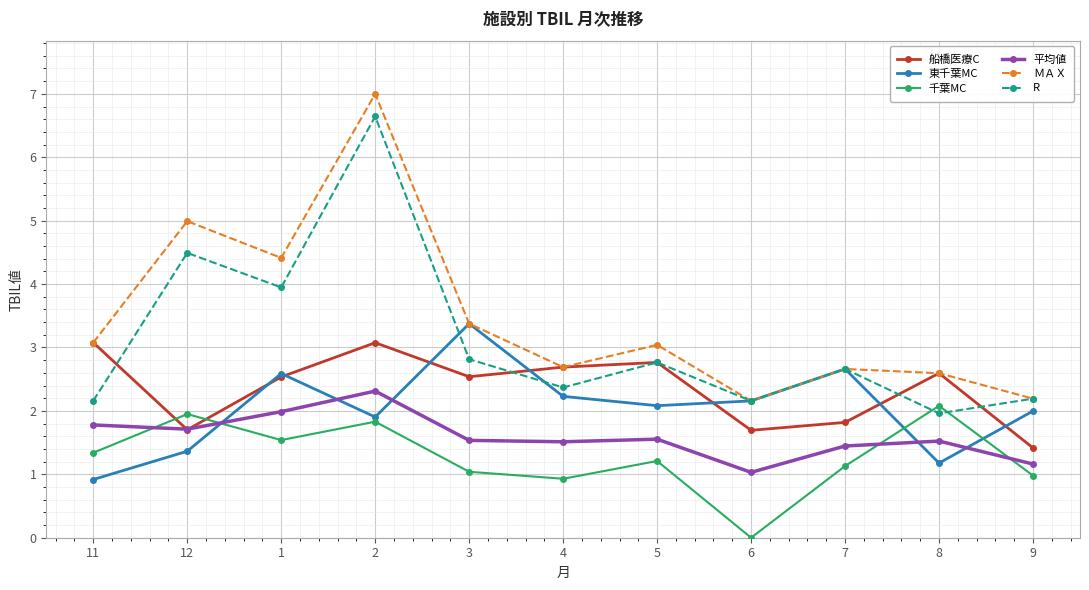

Where is the first local minimum for R?

1